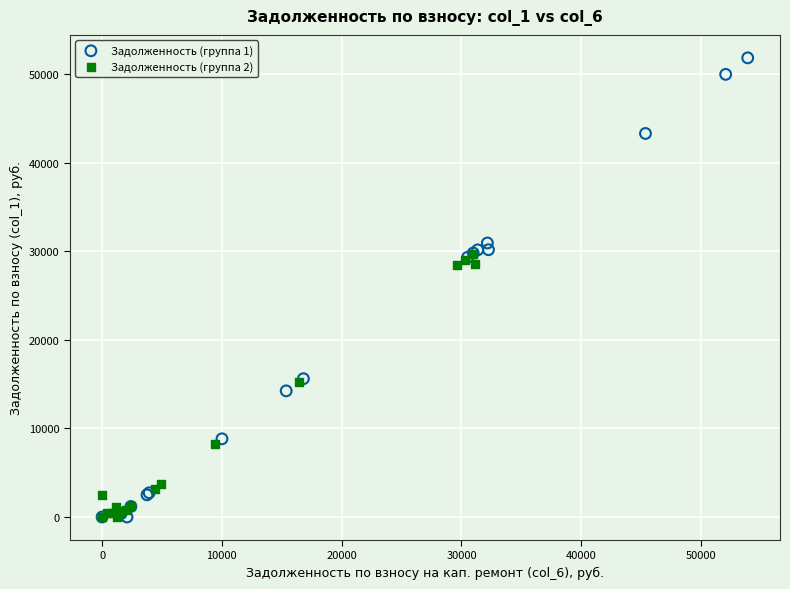

Which series reaches the maximum Y coordinate?

Задолженность (группа 1)